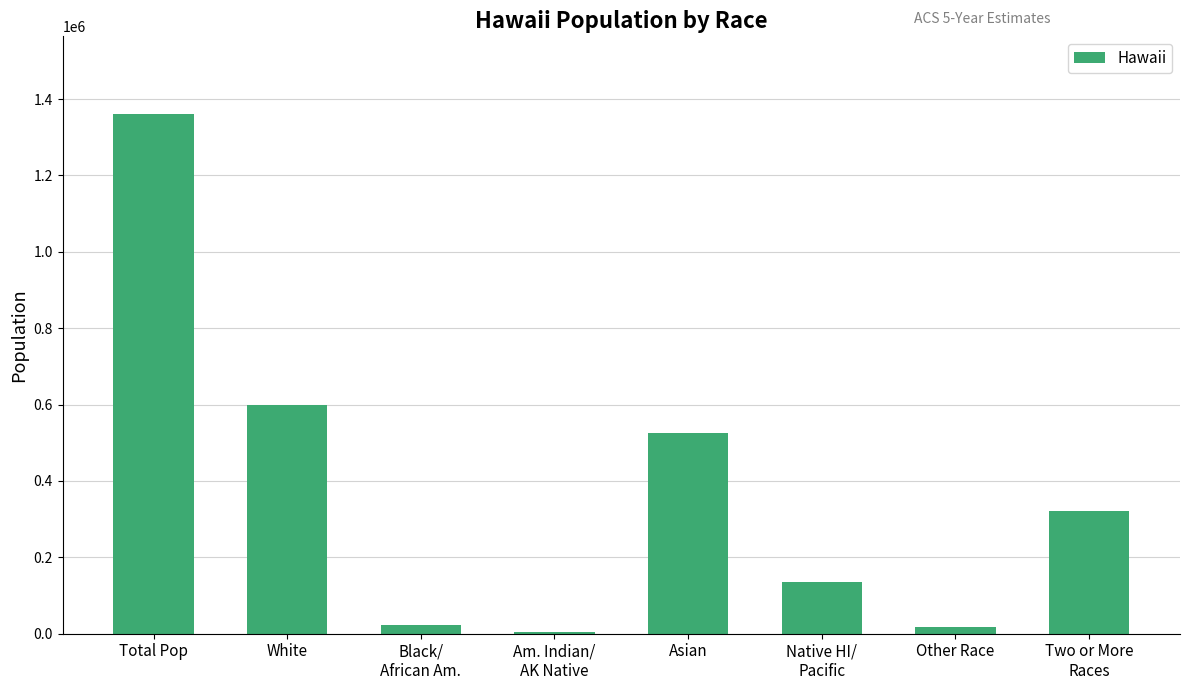

What is the change in value from Total Pop to Asian?

-835223